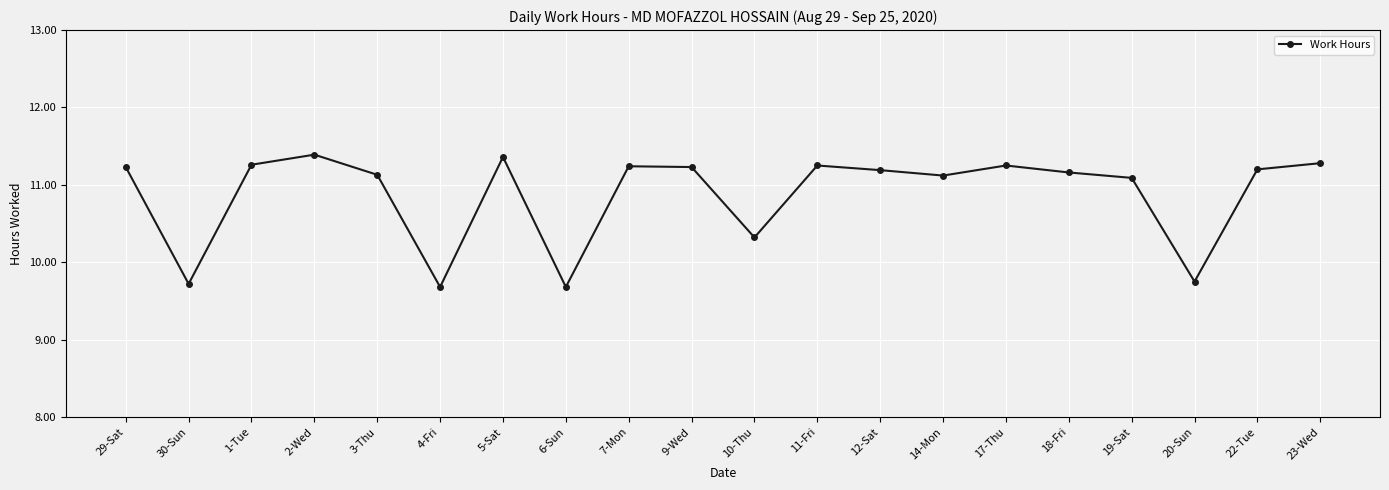

What position from the left is 20-Sun?

18